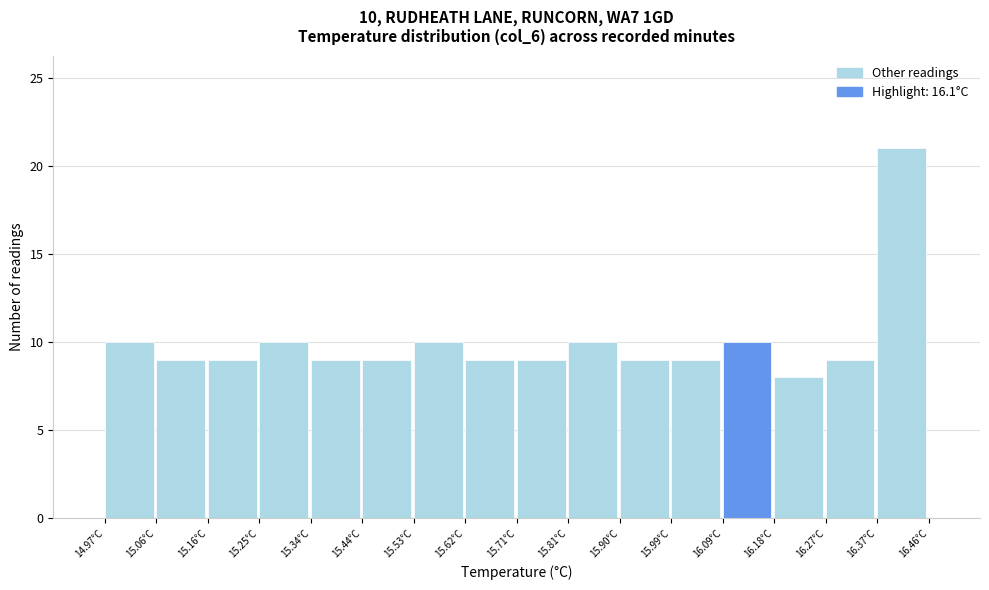

Over which range of the x-axis is the bar tallest?

16.37 to 16.46